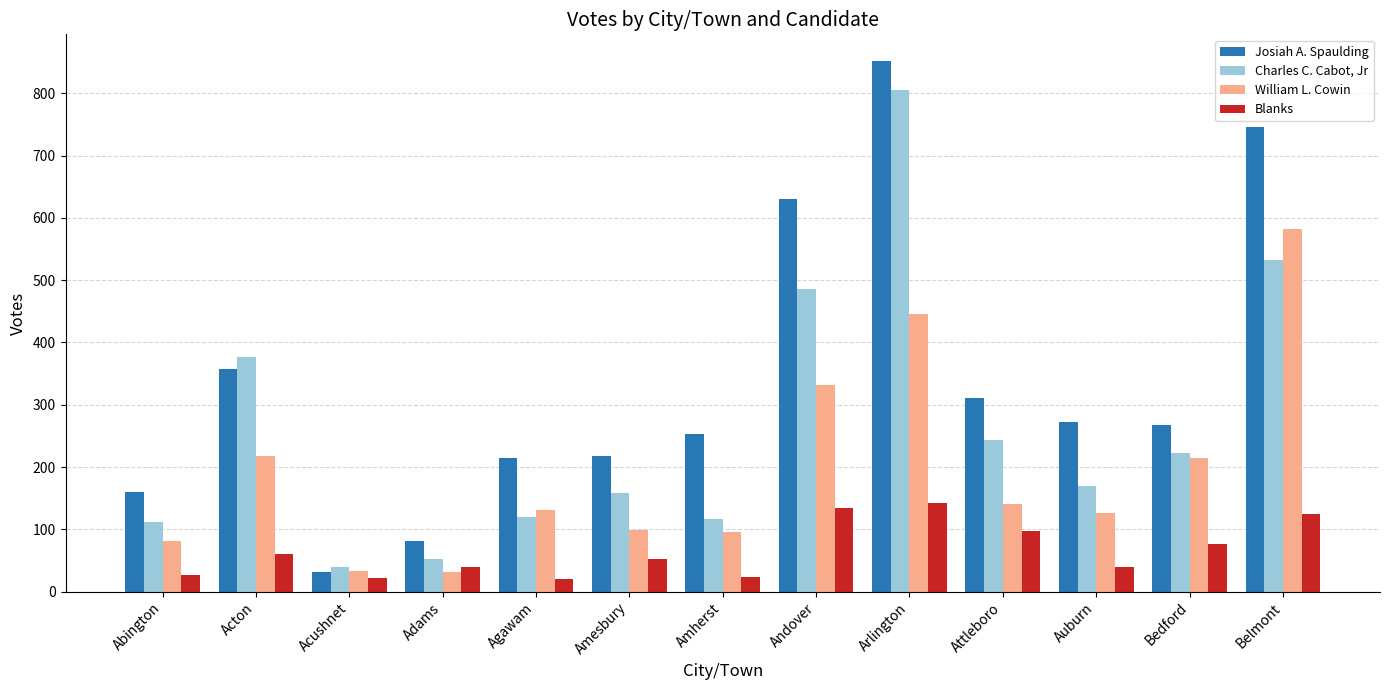

What is the sum of all William L. Cowin values?

2531